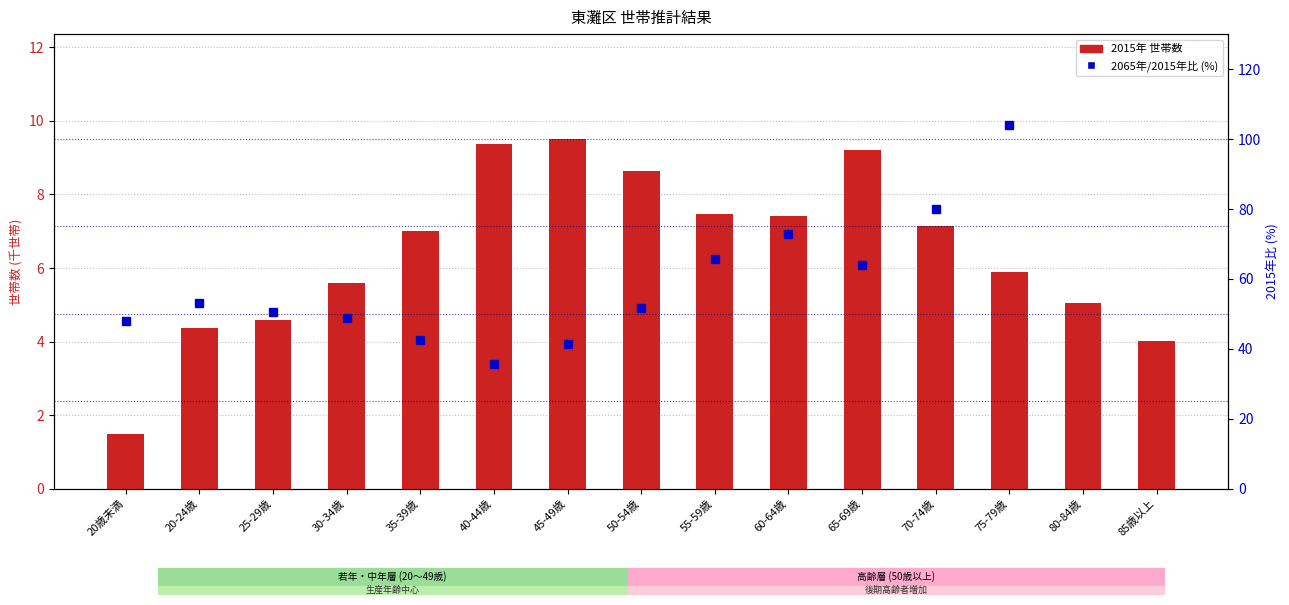

Reading right to left, transcribe all the data shown in this chart.

2015年 世帯数(千): 4.0	5.1	5.9	7.1	9.2	7.4	7.5	8.6	9.5	9.4	7.0	5.6	4.6	4.4	1.5
2065年/2015年比 (%): 319.3	138.2	104.1	79.8	64.0	72.8	65.6	51.6	41.5	35.6	42.4	48.7	50.5	53.0	48.1